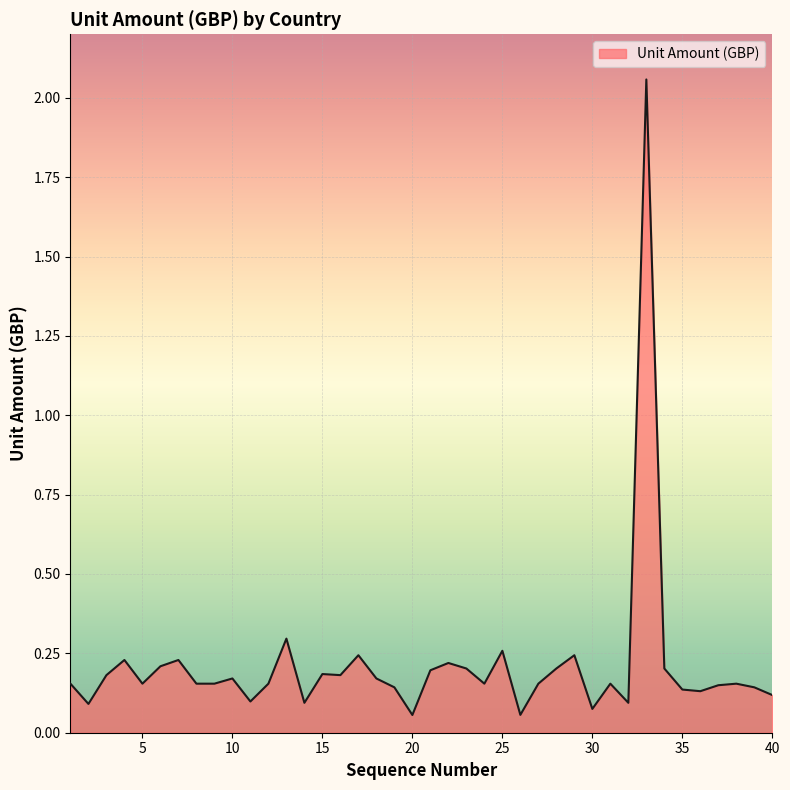

What is the difference between the maximum and minimum values?

2.0